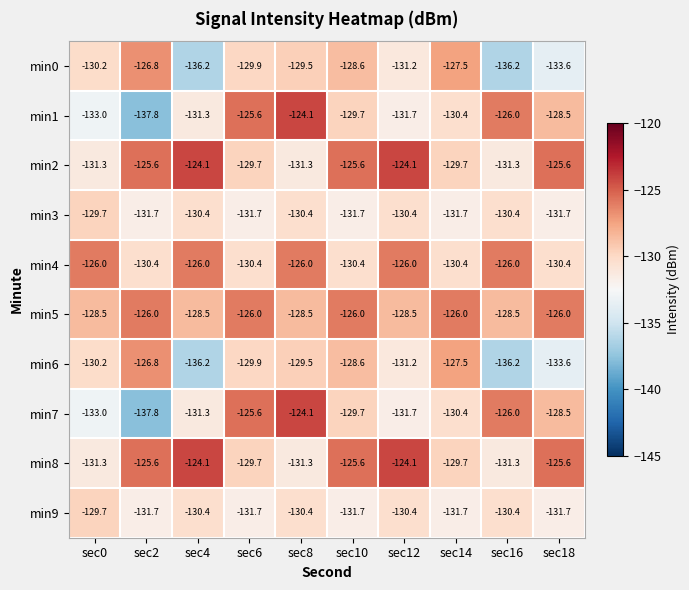

What is the maximum value shown in the chart?

-124.1